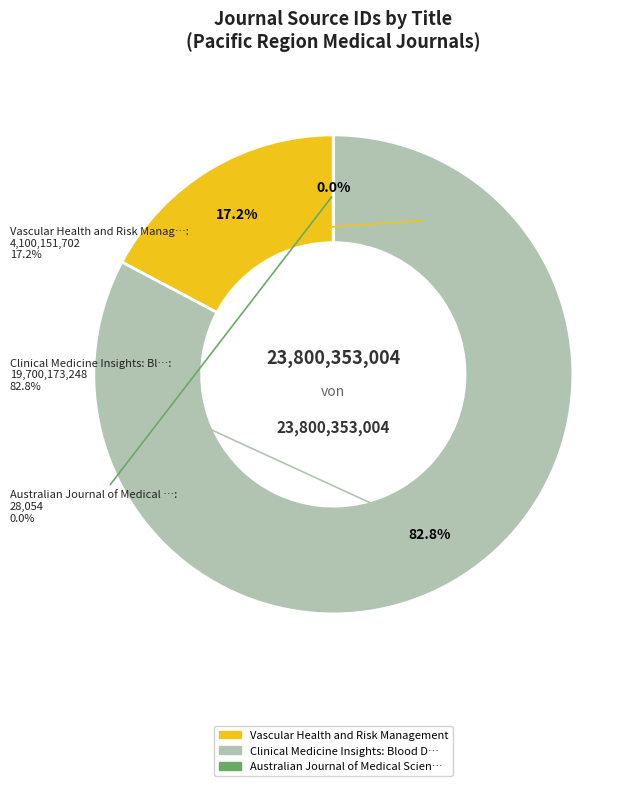

To the nearest percent, what is the difference between the Clinical Medicine Insights: Blood Disorders and Australian Journal of Medical Science slice percentages?

83%